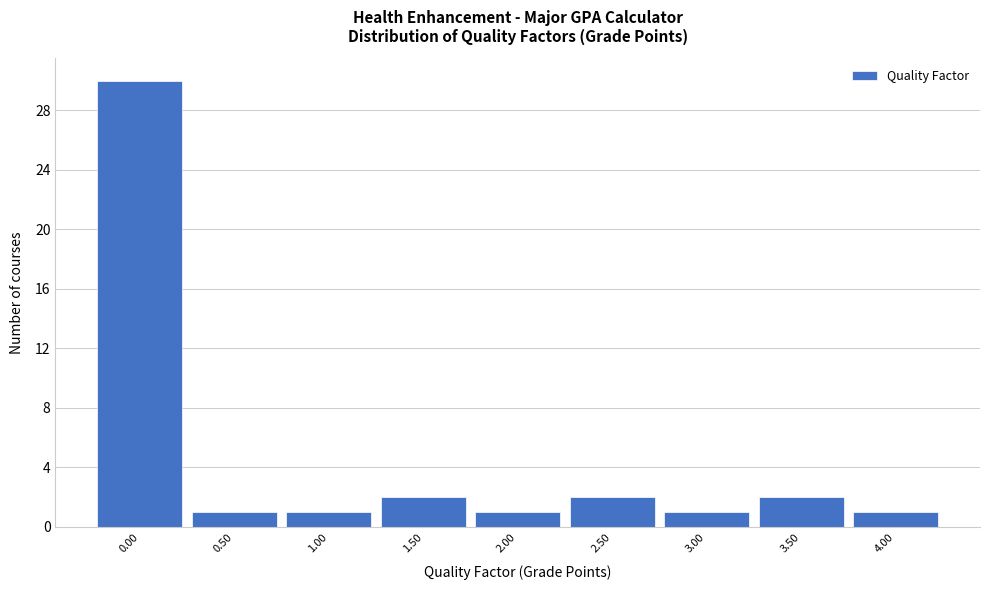

Which range on the x-axis has the tallest bar?

-0.25 to 0.25